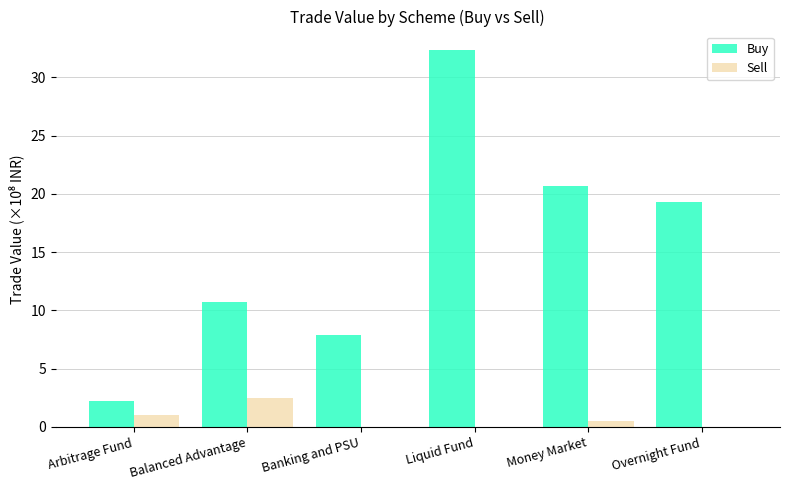

At which label does Buy first exceed 19?

Liquid Fund